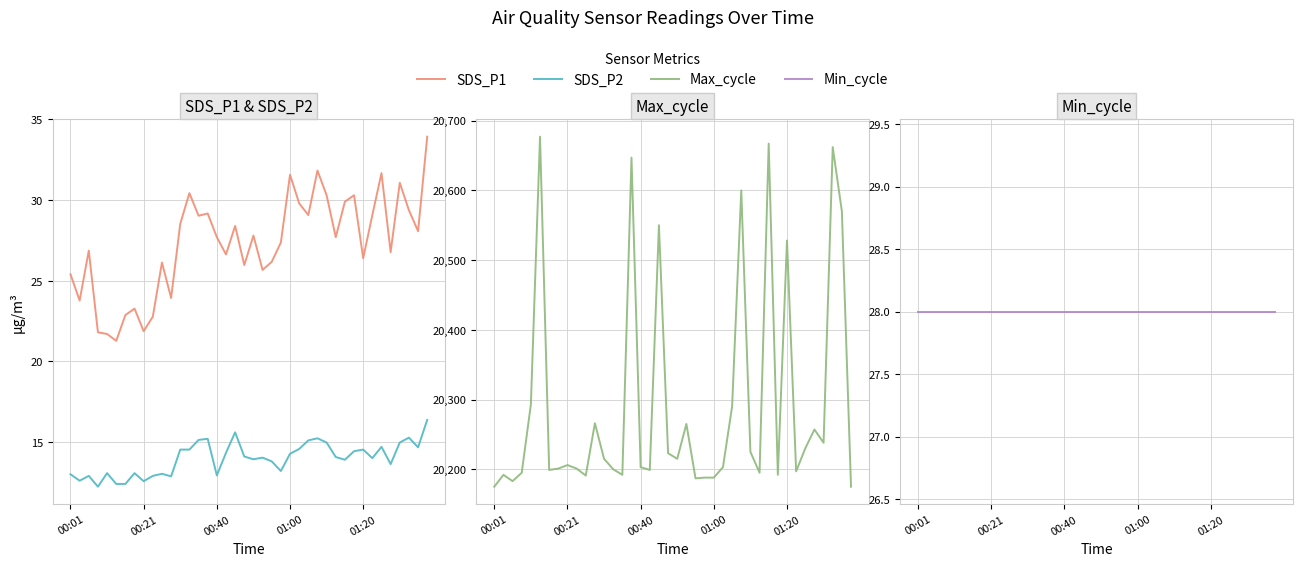

True or false: Min_cycle and Max_cycle intersect in this chart.

False